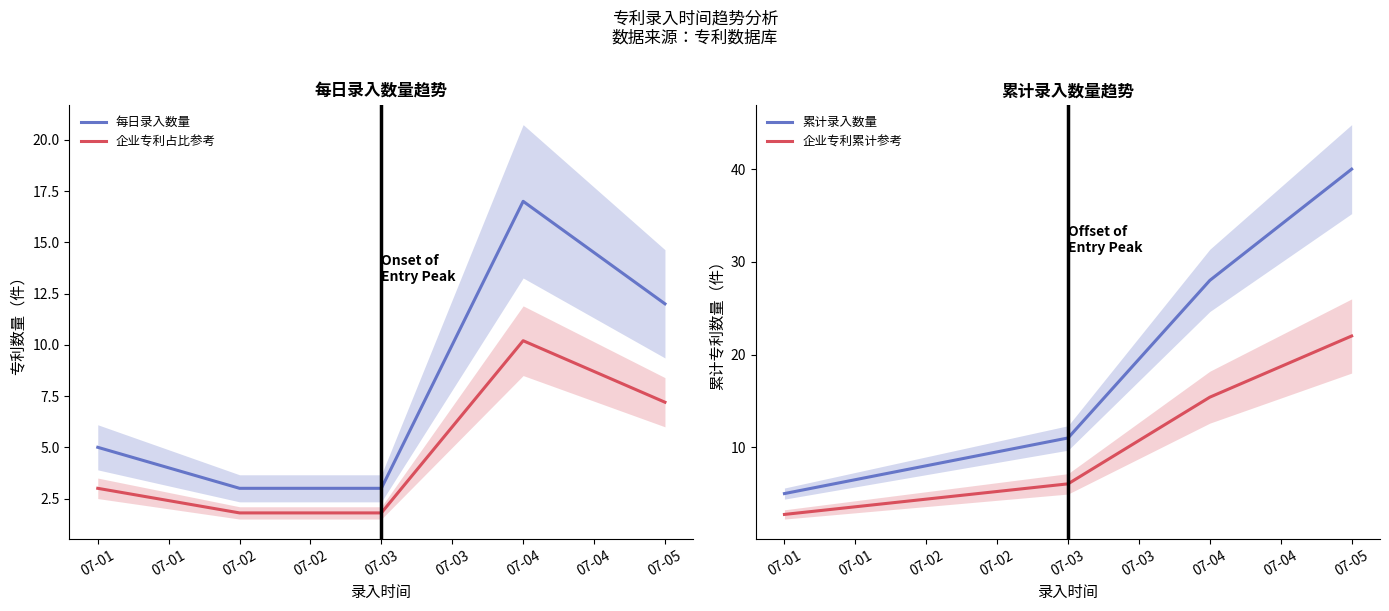

What is the difference between the maximum and minimum values in the 累计录入数量 series?

35.0